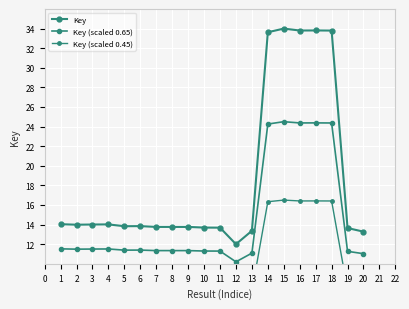

True or false: Key has a value of 33.8 at 17.

True